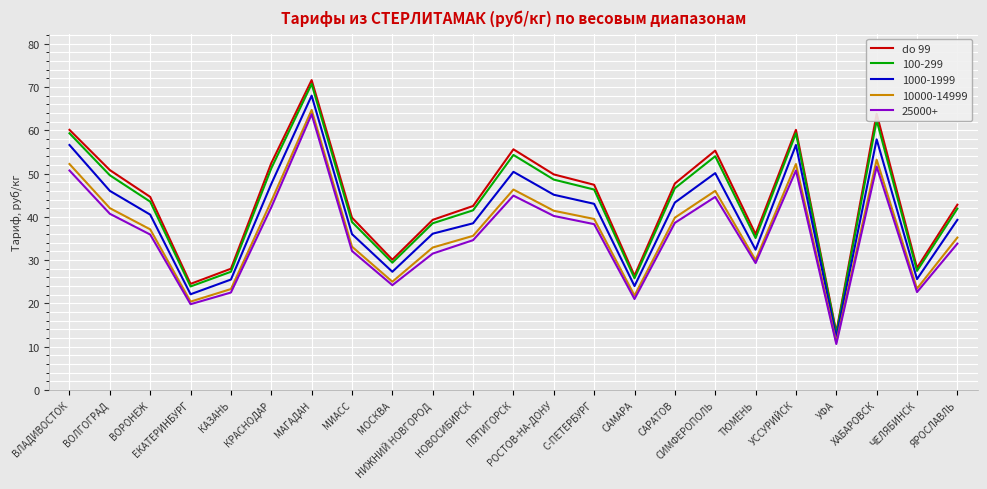

Which label corresponds to the smallest value in the chart?

УФА